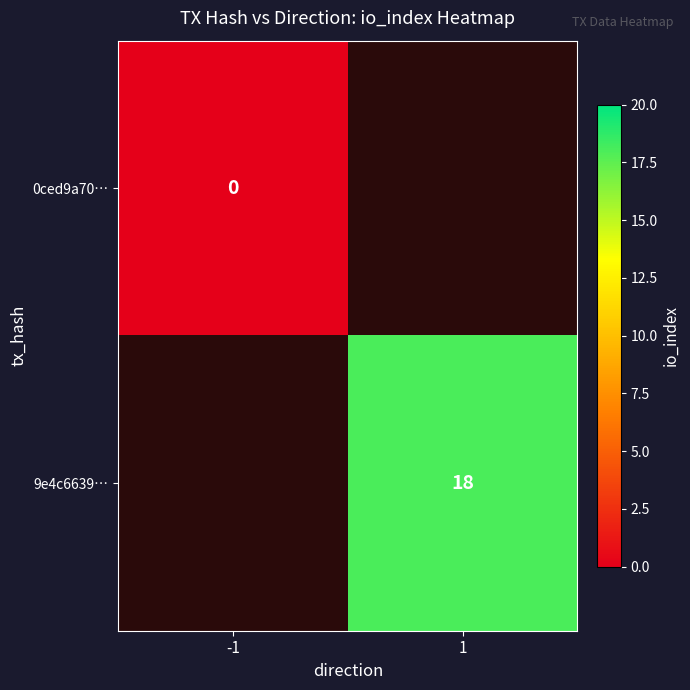

The 9e4c6639… series shows 18 at 1. True or false?

True